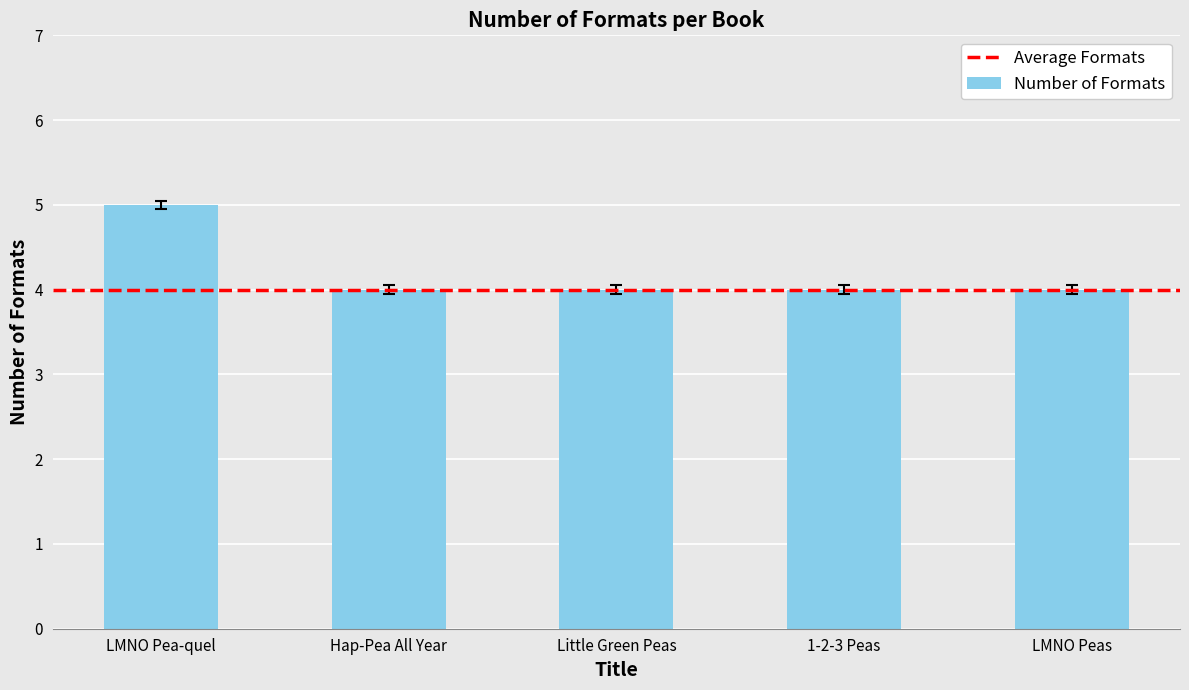

What is the difference between the values at LMNO Pea-quel and 1-2-3 Peas?

1